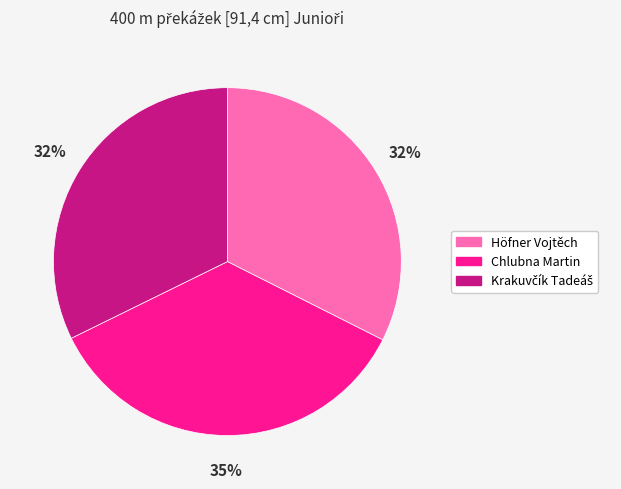

The Chlubna Martin slice represents 29% of the pie. True or false?

False